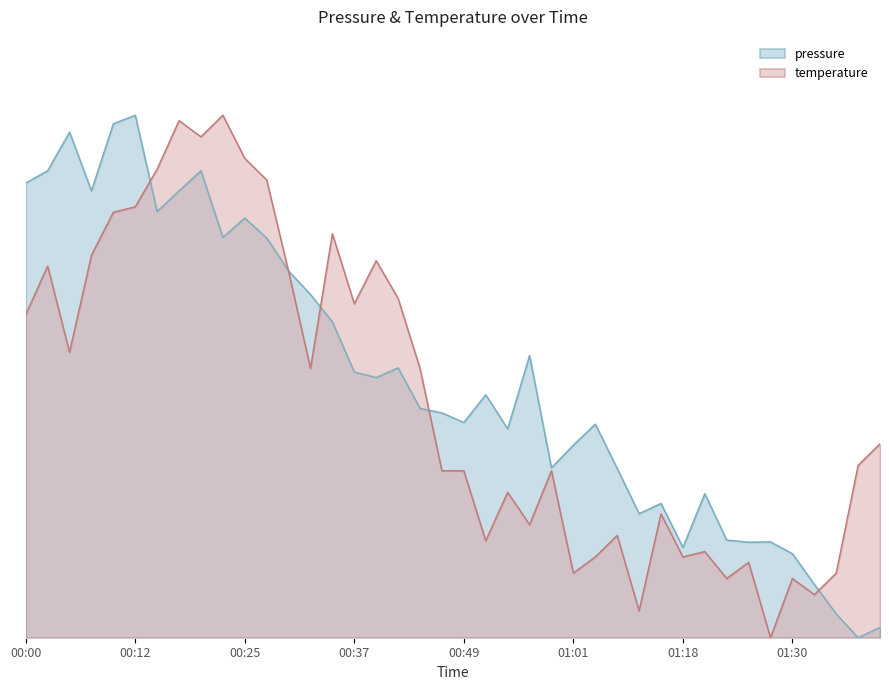

What is the maximum value for temperature?

1.0